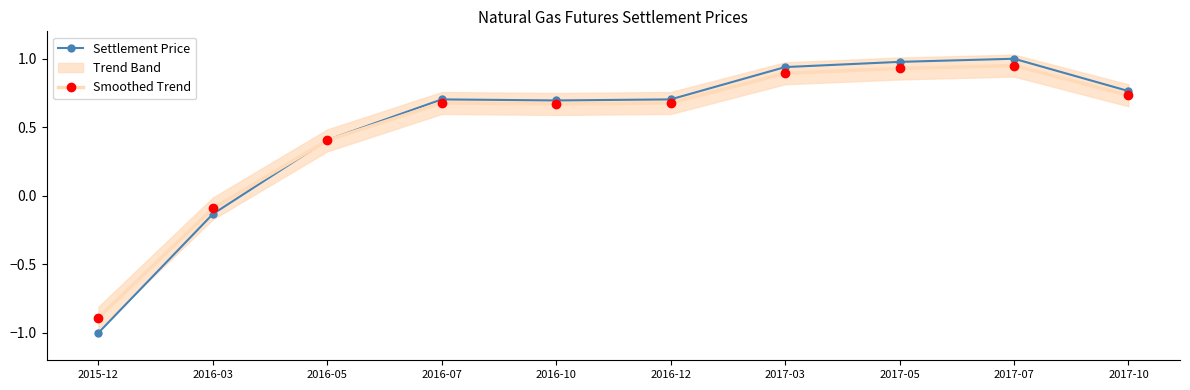

Which series ends up on top after the final intersection of Smoothed Trend and Settlement Price?

Settlement Price